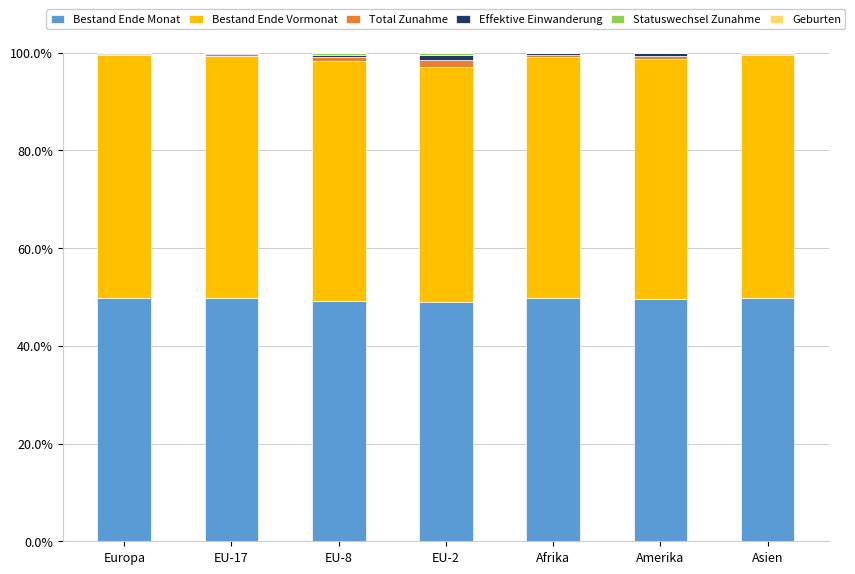

What is the maximum value for Bestand Ende Monat?

49.7